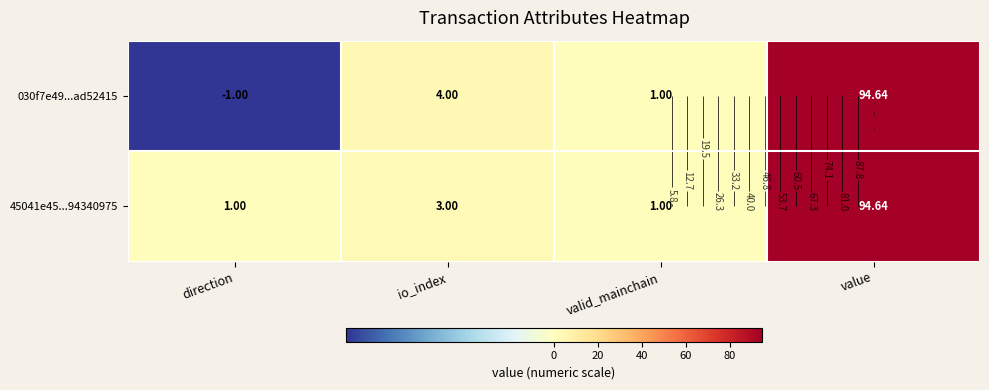

At which label does 030f7e49...ad52415 first exceed 4?

value